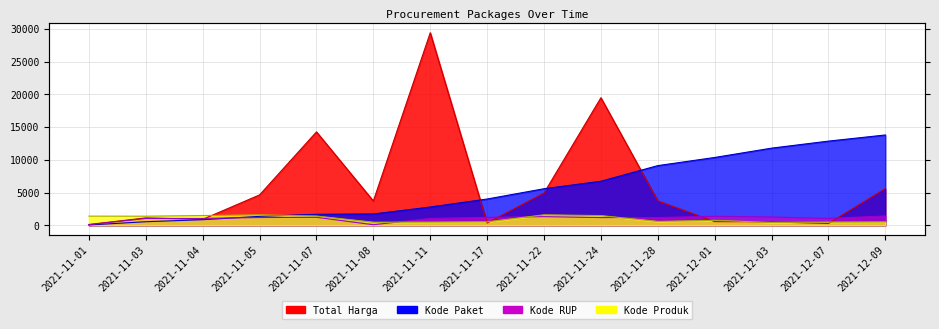

Is it true that Kode RUP equals 1426.3 at 2021-12-09?

True